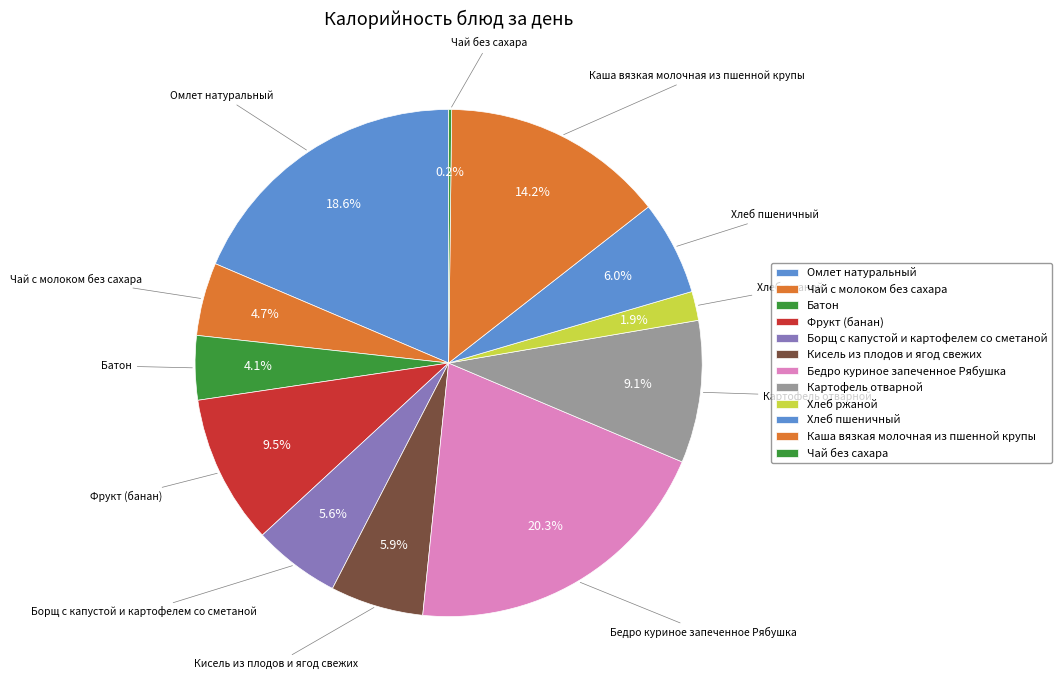

Do Хлеб ржаной and Картофель отварной together represent more than half of the pie?

No